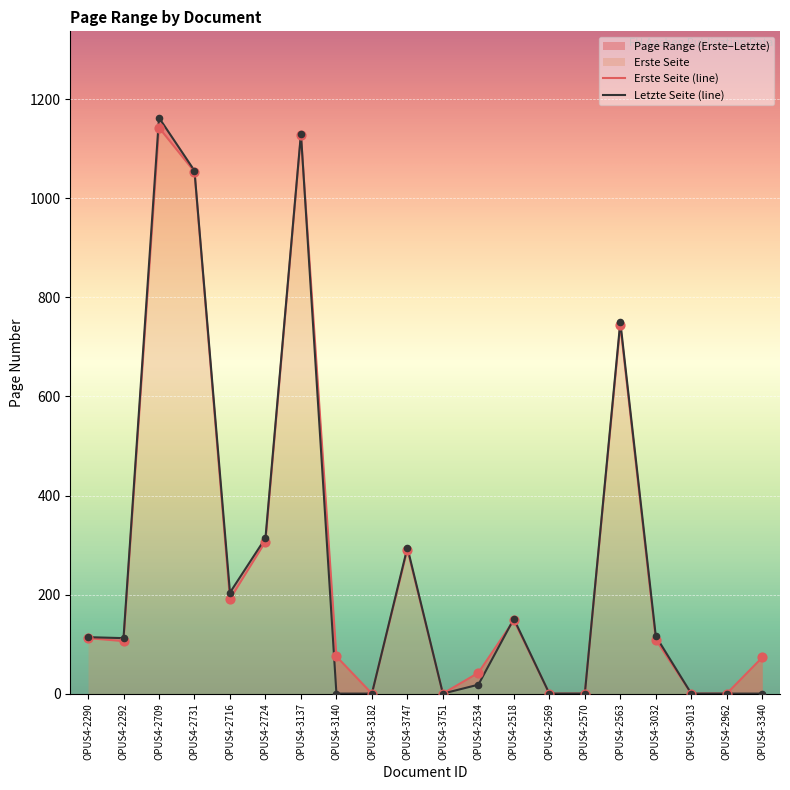

What is the total value across all series at OPUS4-2563?

1495